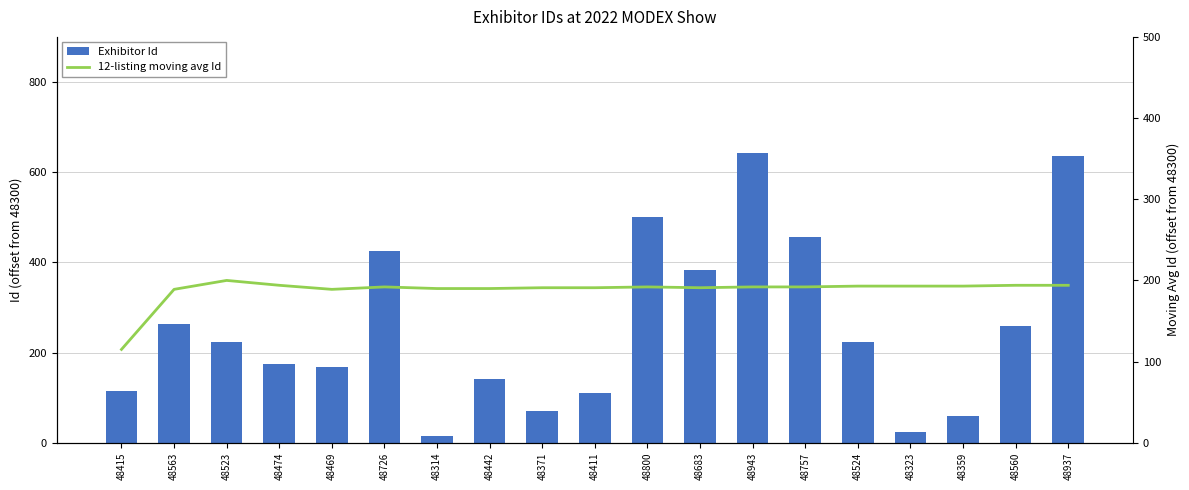

Which category has the lowest value across all series?

48314